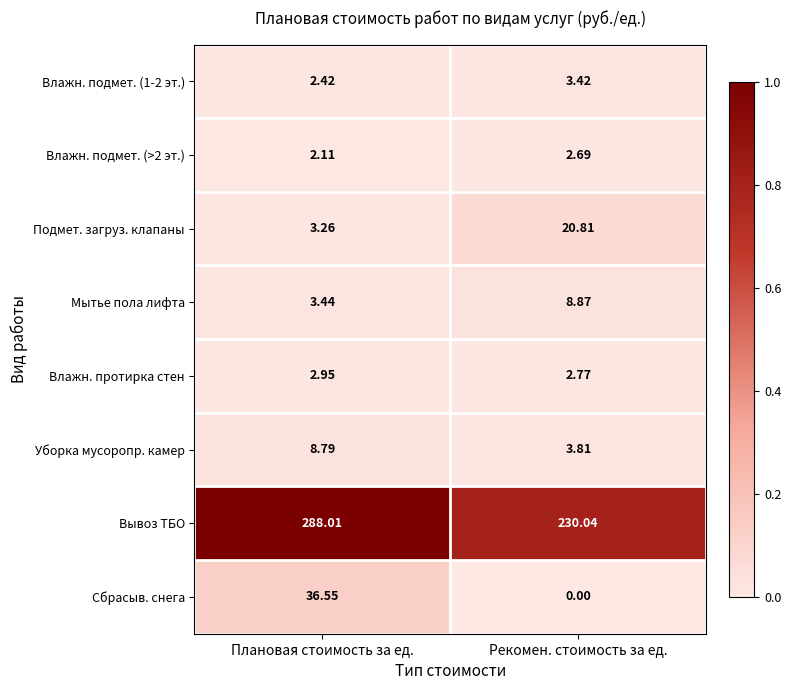

At which category is the sum across all series the highest?

Плановая стоимость за ед.